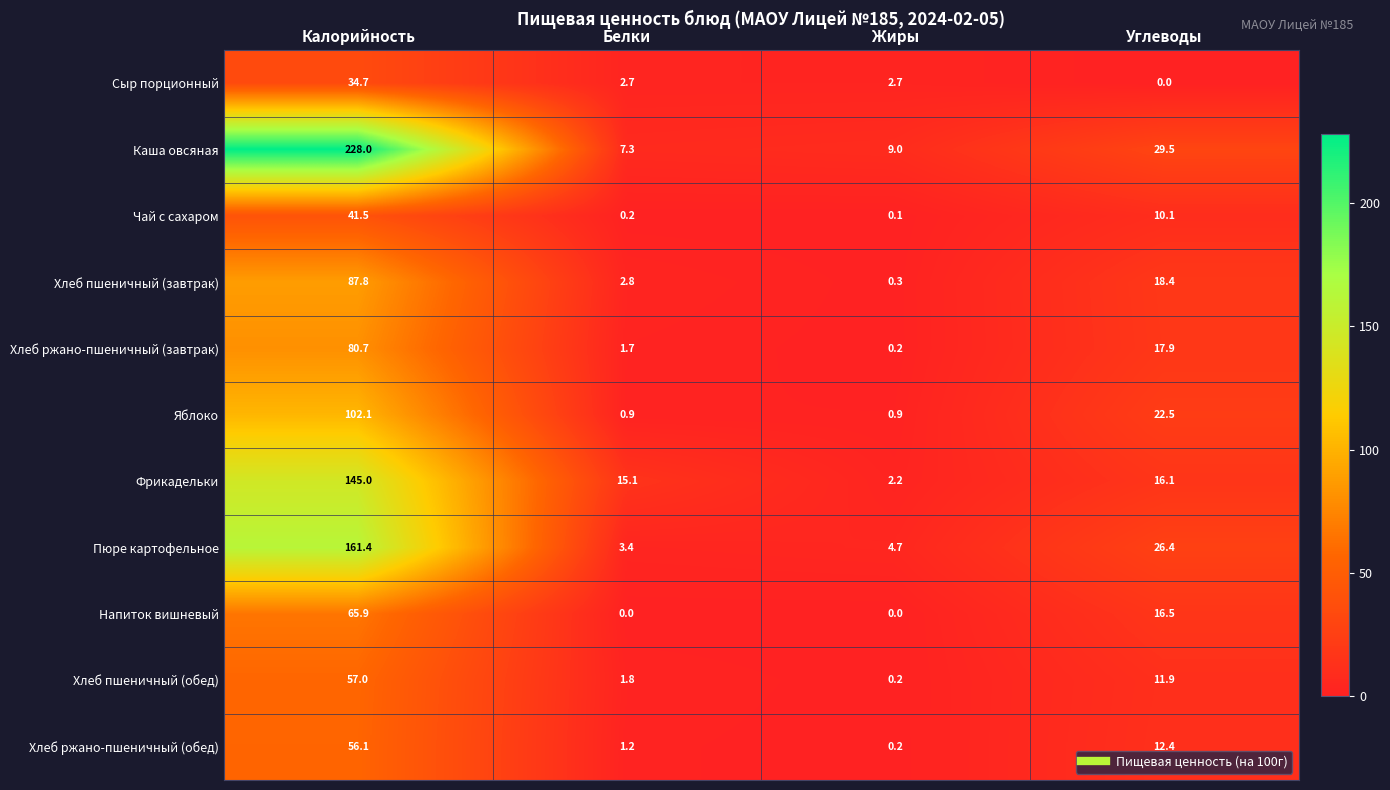

What is the difference between the maximum and minimum values in the Хлеб пшеничный (обед) series?

56.8